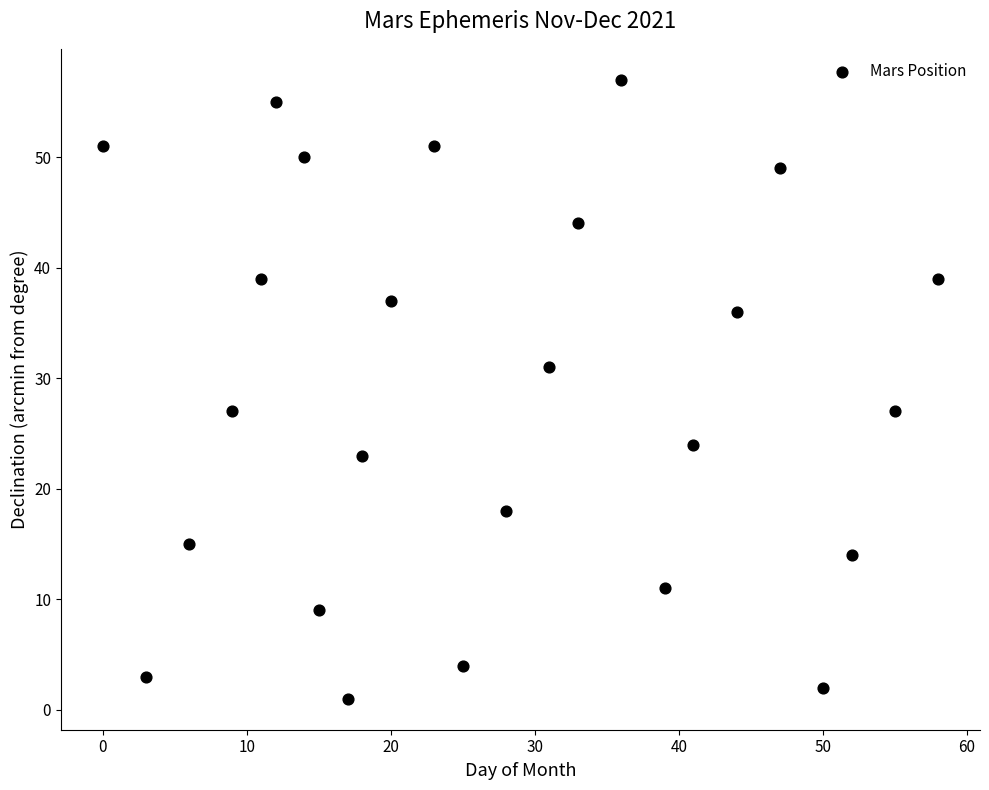

What is the range of X values (max minus min)?

58